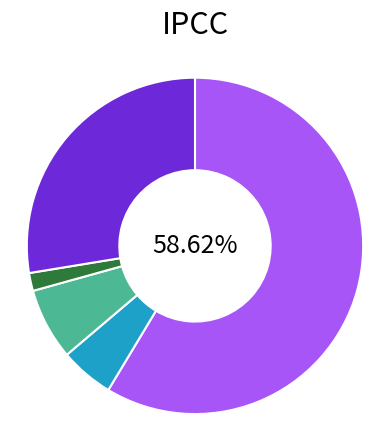

Is there a majority slice in this chart?

Yes